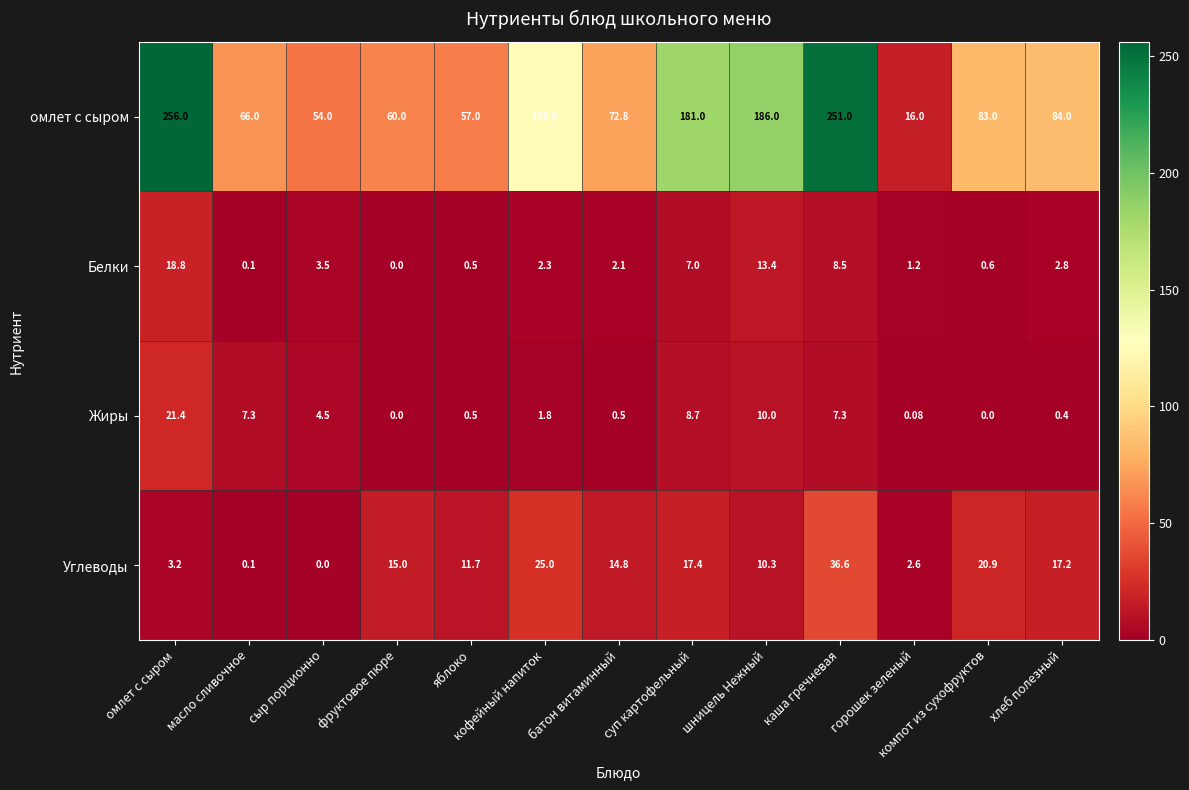

Which series has the largest total across all categories?

омлет с сыром